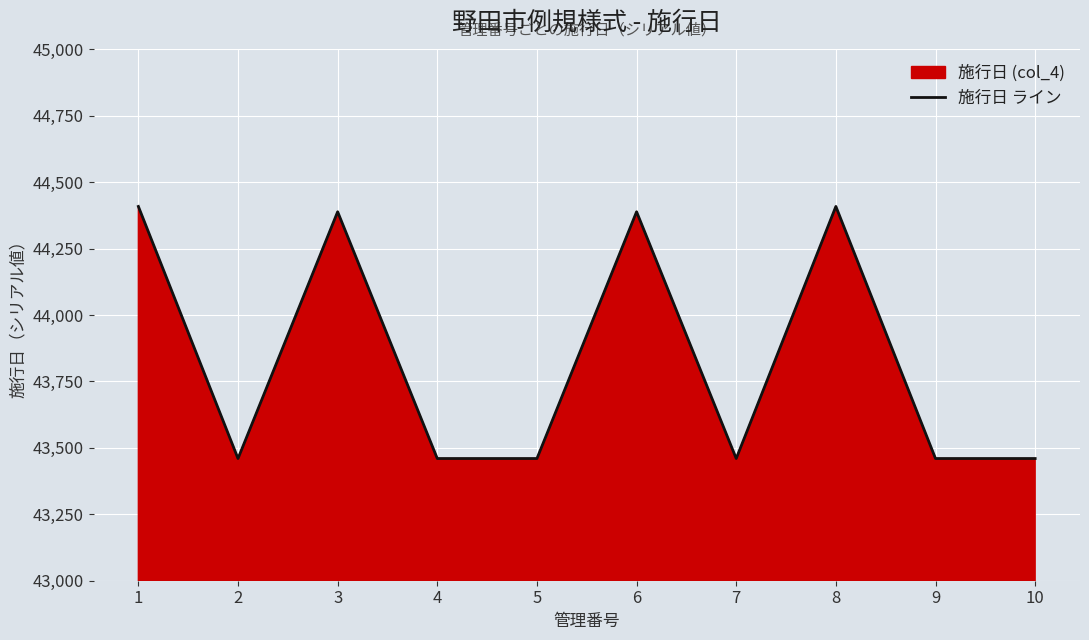

Between 10 and 5, which is larger?

10